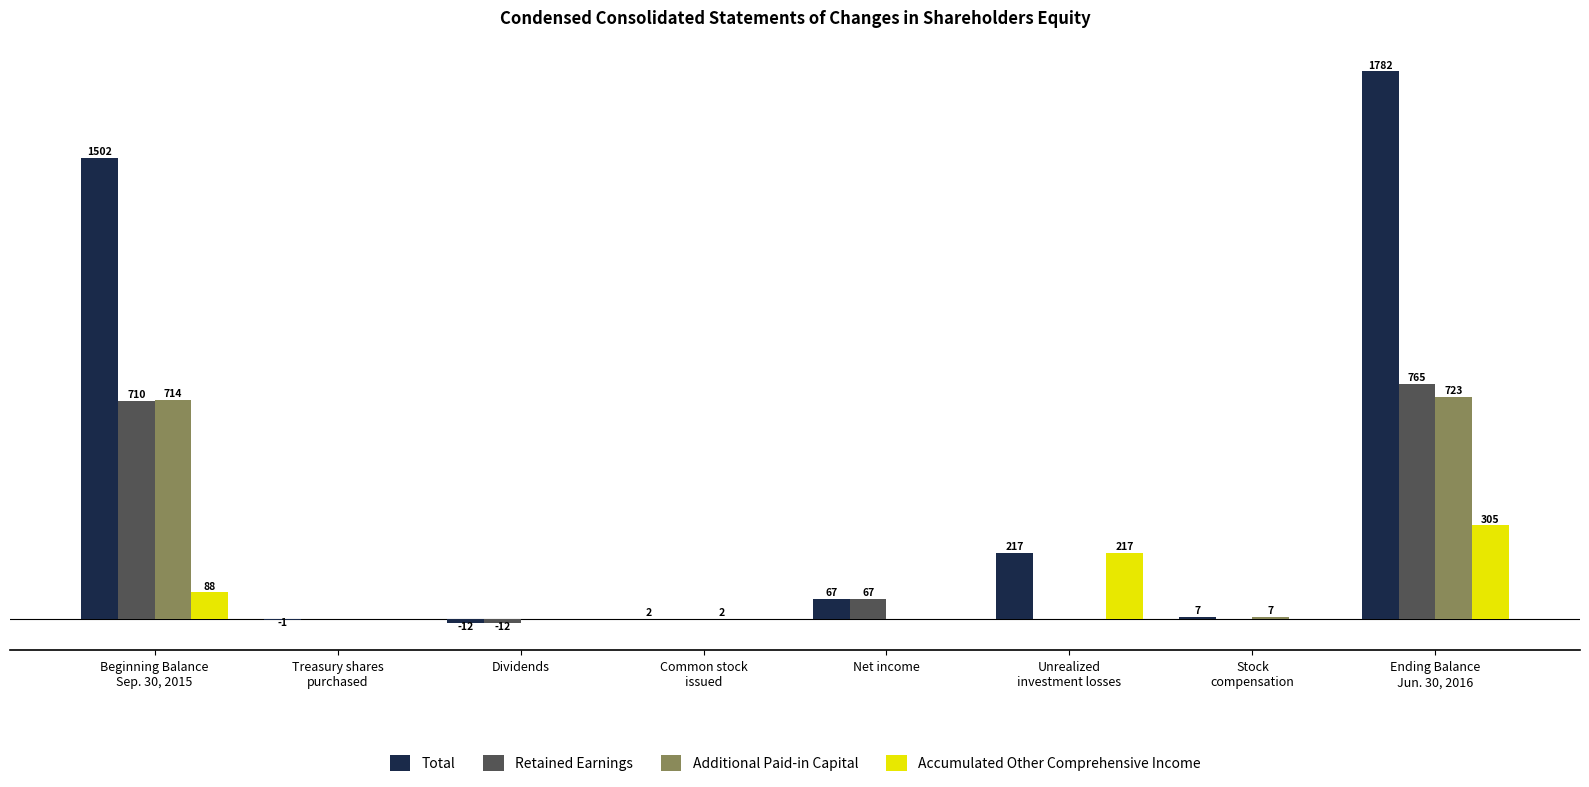

Which series has the largest total across all categories?

Total